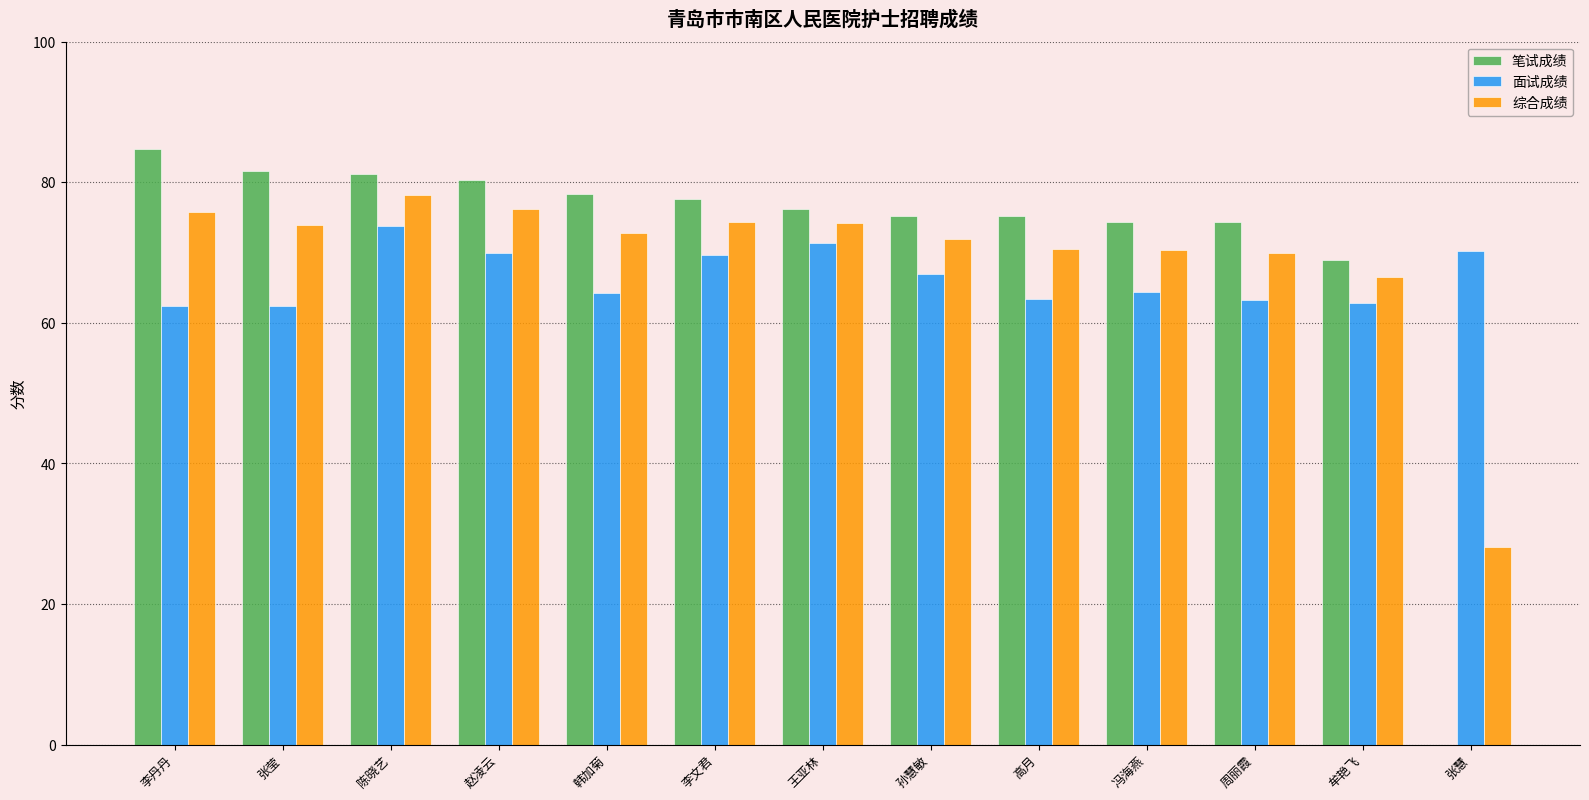

At which label does 面试成绩 reach its peak?

陈晓艺